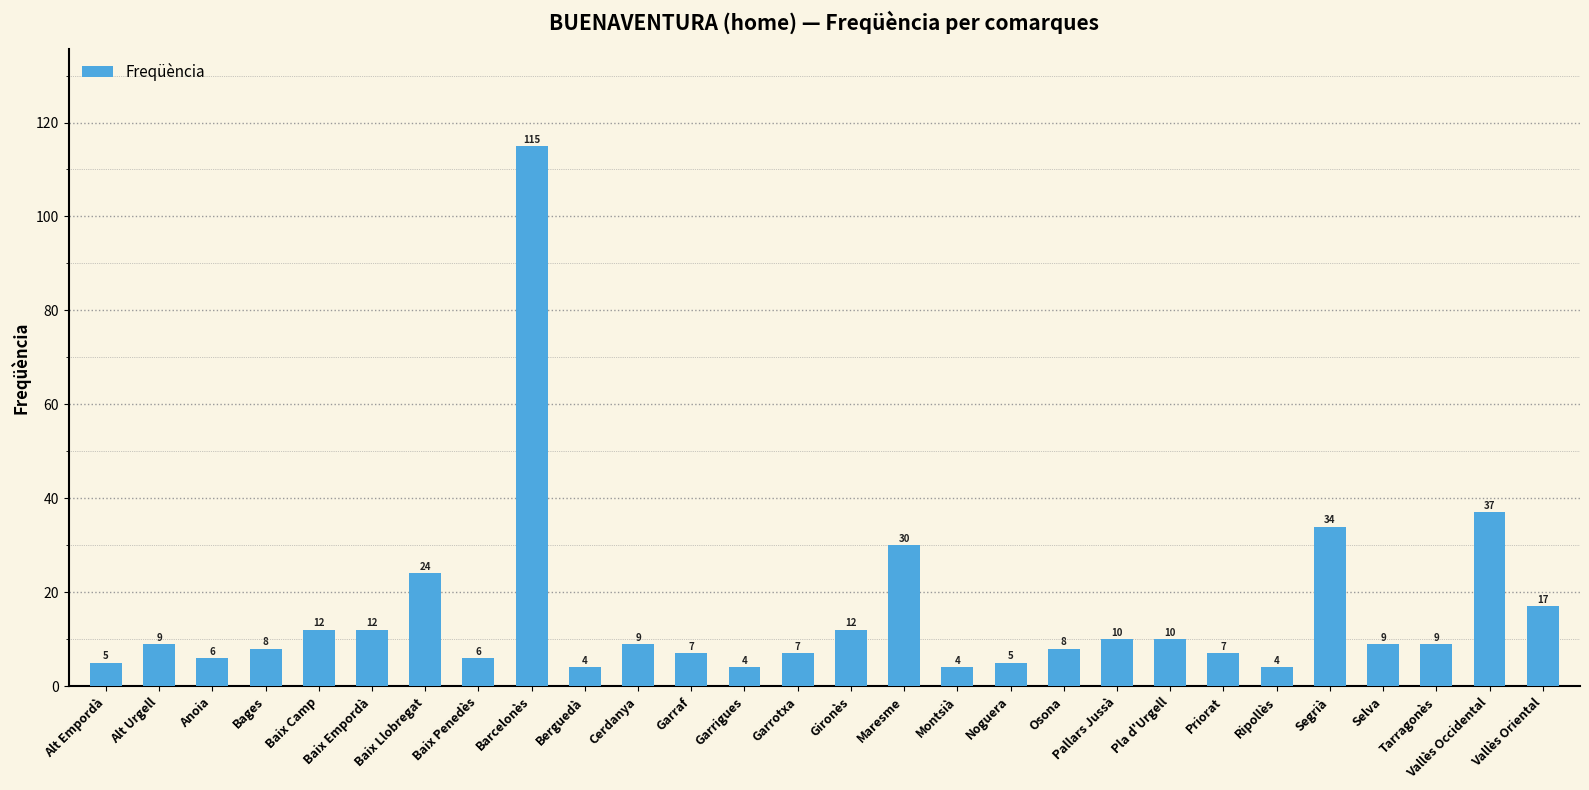

Are the bars grouped side by side (vs. stacked)?

No